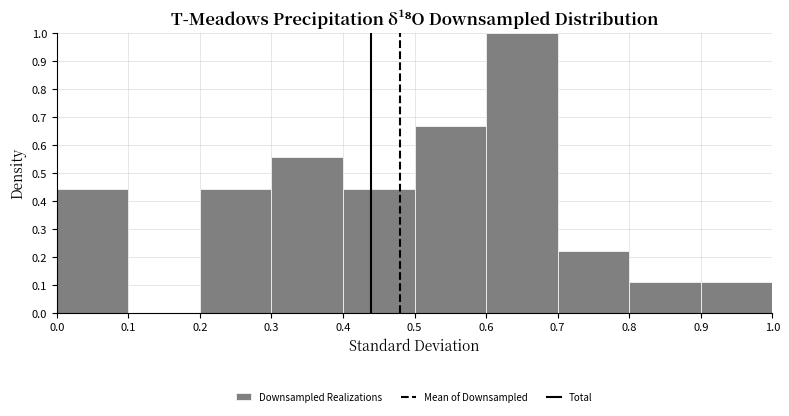

Reading left to right, transcribe this chart: for each bar, give the range it covers on the x-axis and its height. The values are not printed on the chart, so give them approximately, as read against the axis.

0.0 to 0.1: 0.44
0.1 to 0.2: 0
0.2 to 0.3: 0.44
0.3 to 0.4: 0.56
0.4 to 0.5: 0.44
0.5 to 0.6: 0.67
0.6 to 0.7: 1.00
0.7 to 0.8: 0.22
0.8 to 0.9: 0.11
0.9 to 1.0: 0.11